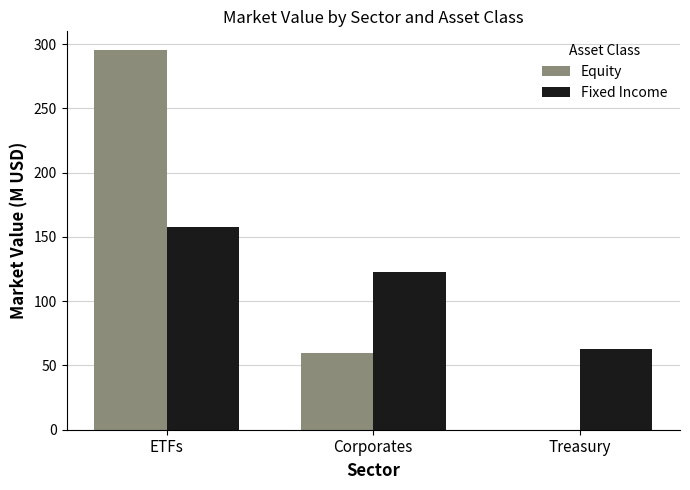

Which series changed the most between Corporates and Treasury?

Fixed Income